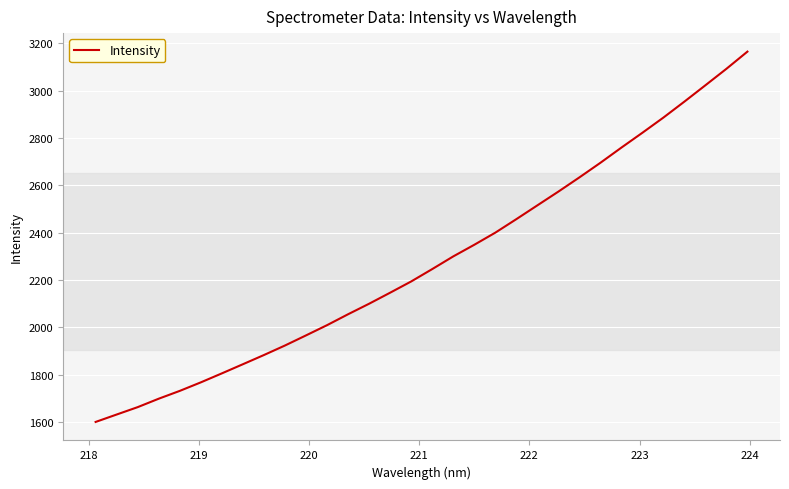

What is the difference between the maximum and minimum values?

1565.1